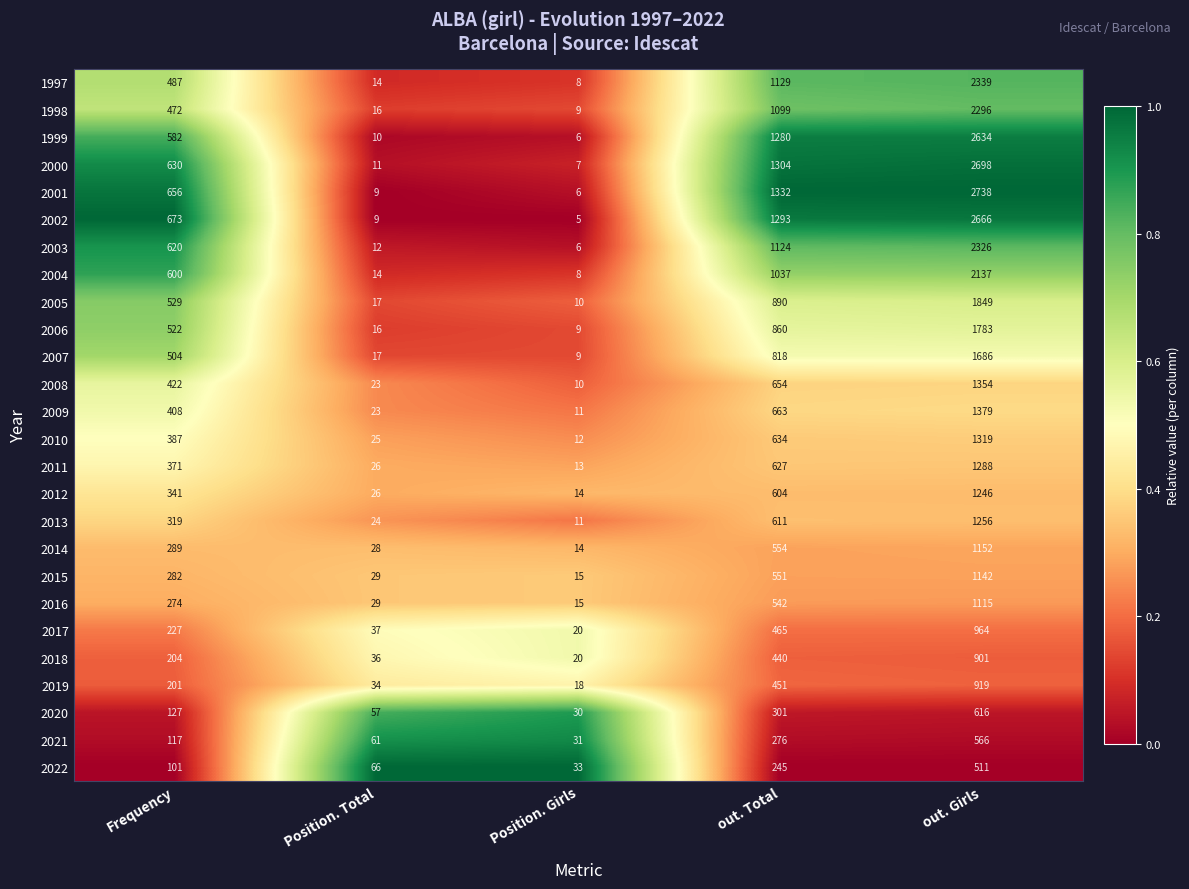

List the labels in order of 2017 value, smallest first.

Position. Girls, Position. Total, Frequency, out. Total, out. Girls